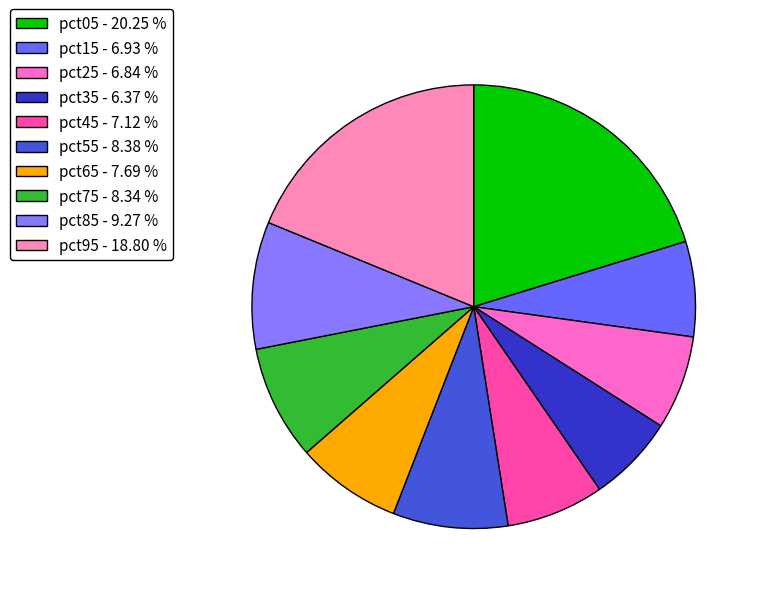

Does any single category account for the majority?

No